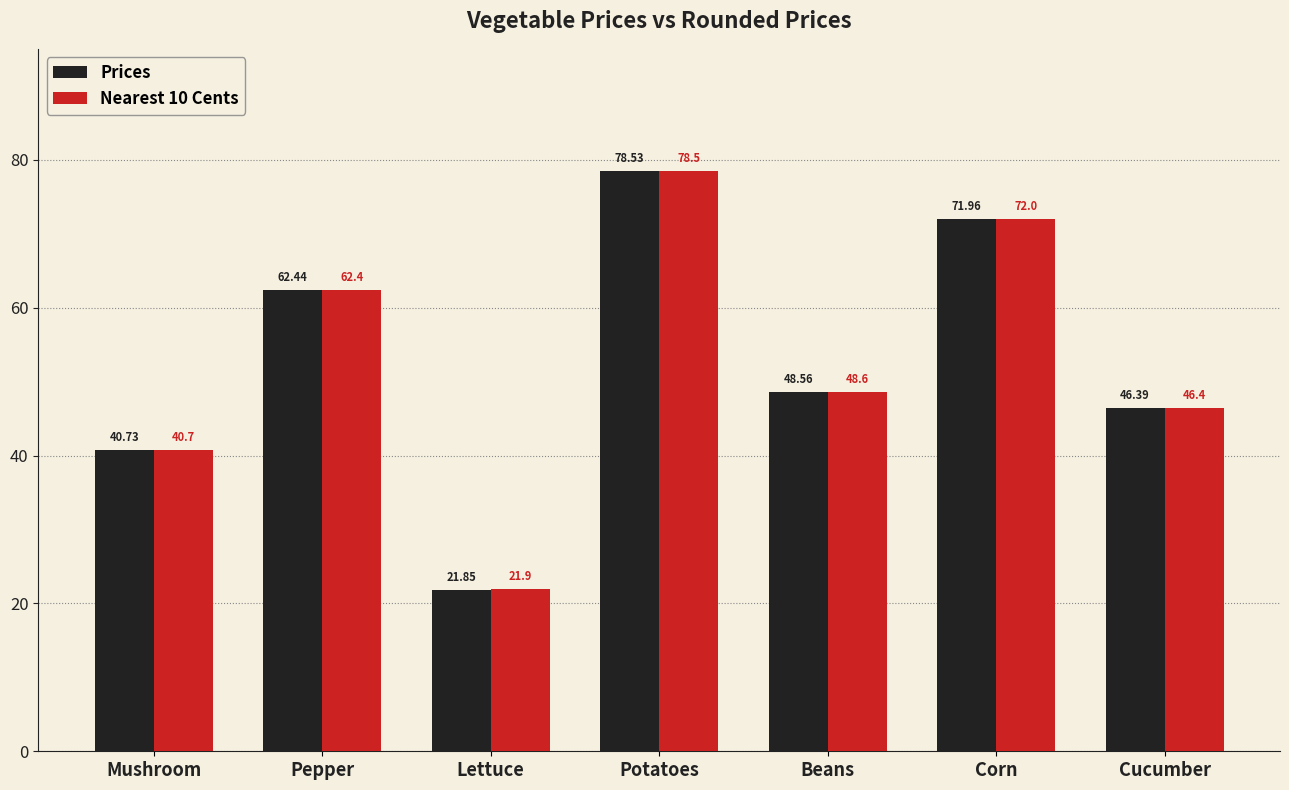

At which label does Prices reach its peak?

Potatoes